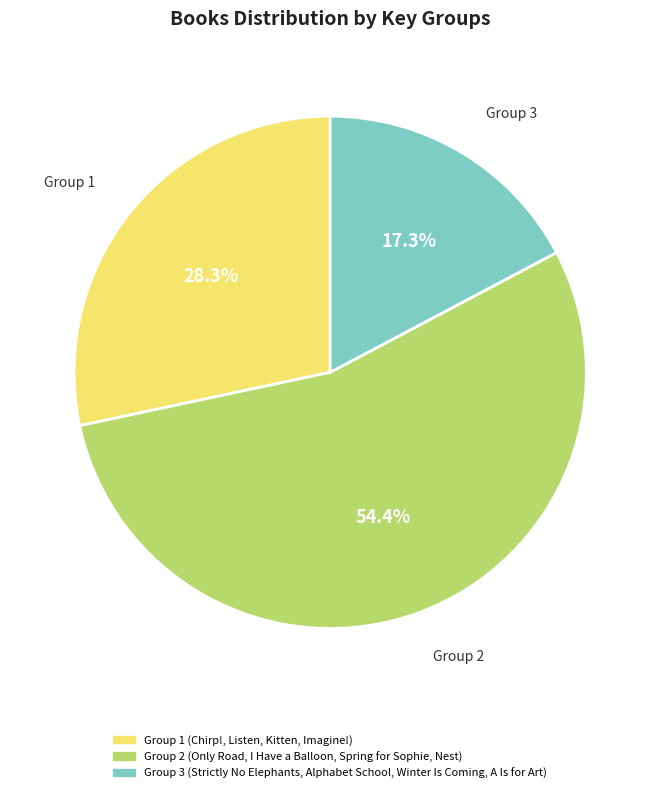

Is there a majority slice in this chart?

Yes